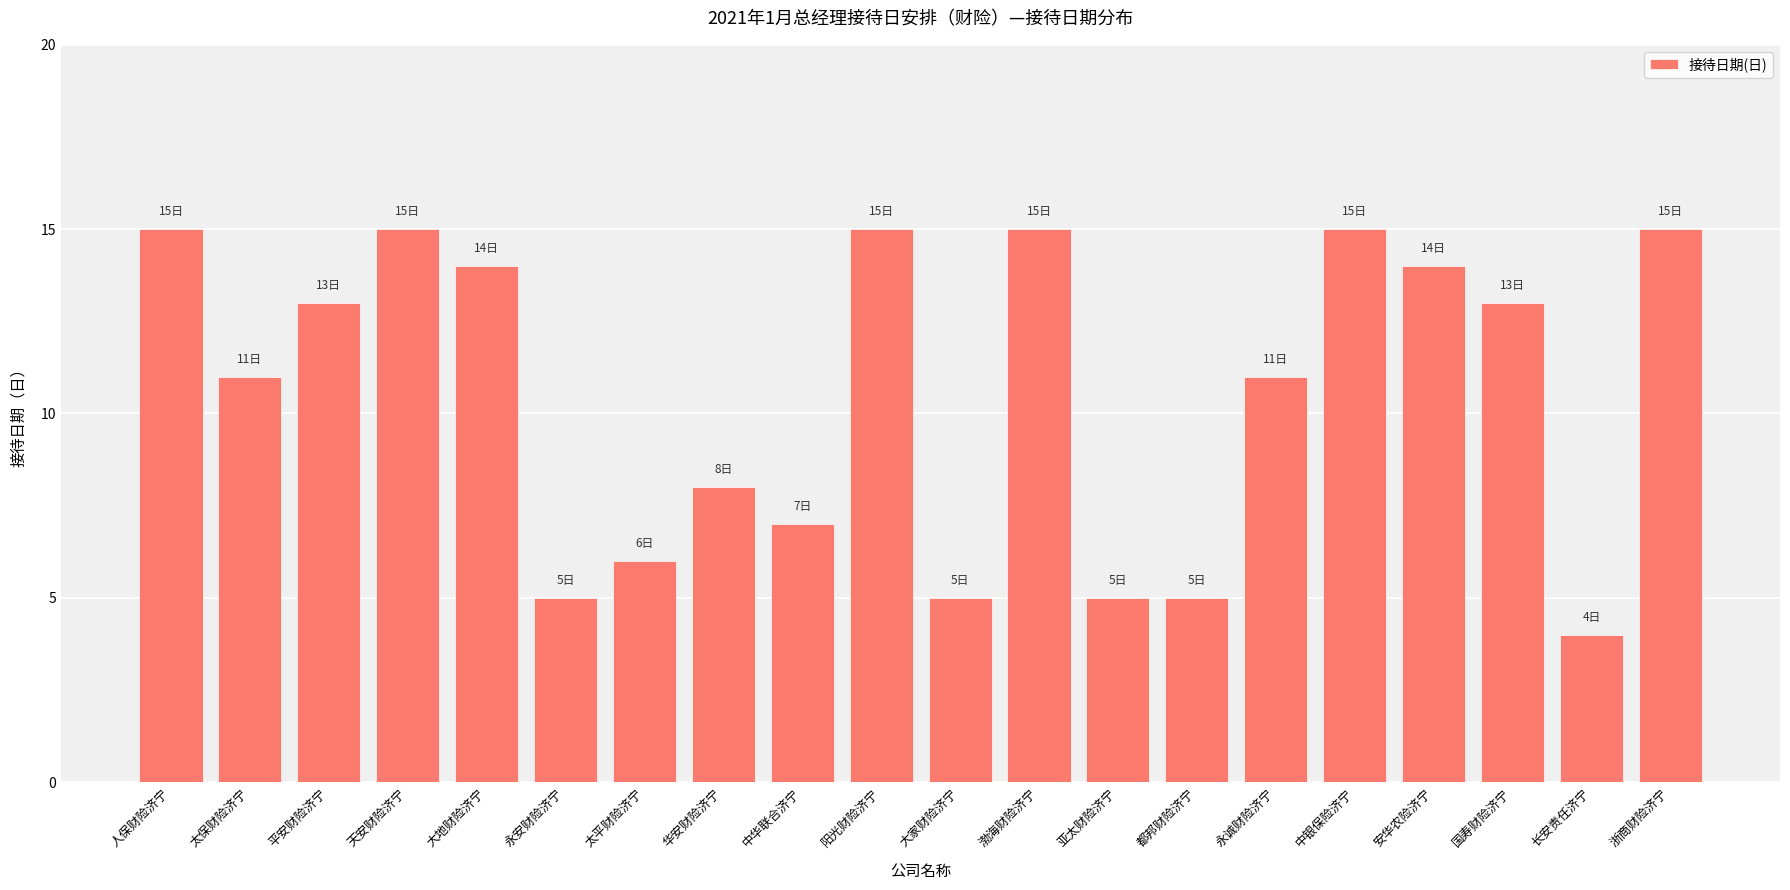

What is the difference between the second highest and minimum values?

11